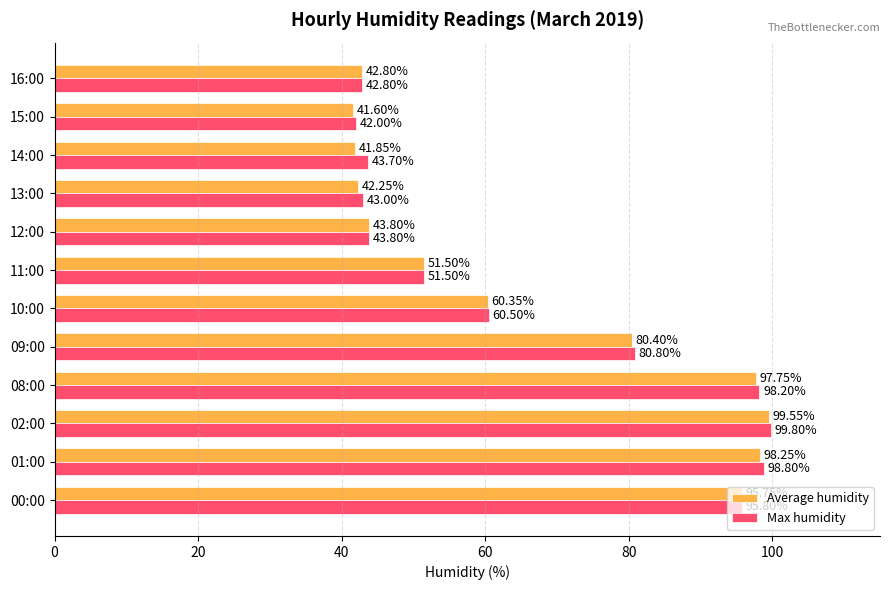

What is the average value of the Max humidity series?

66.7